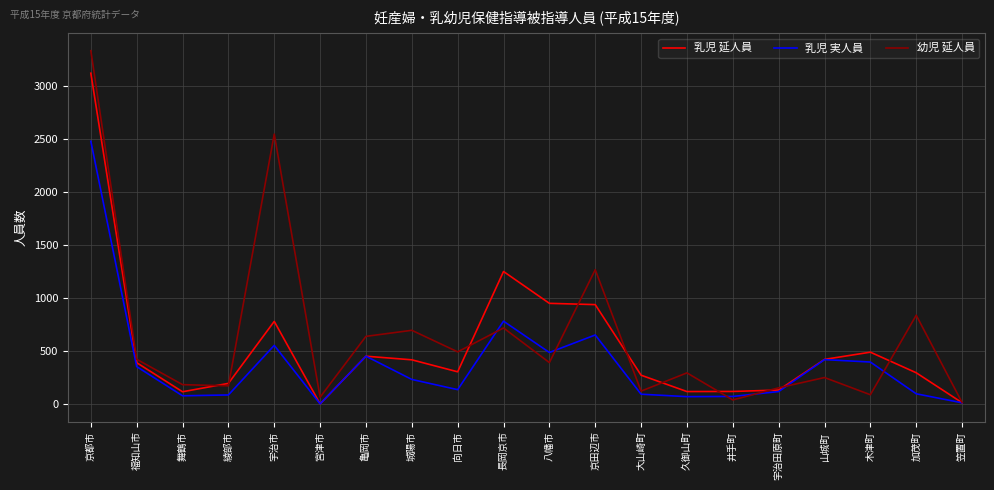

What is the total value across all series at 城陽市?

1344